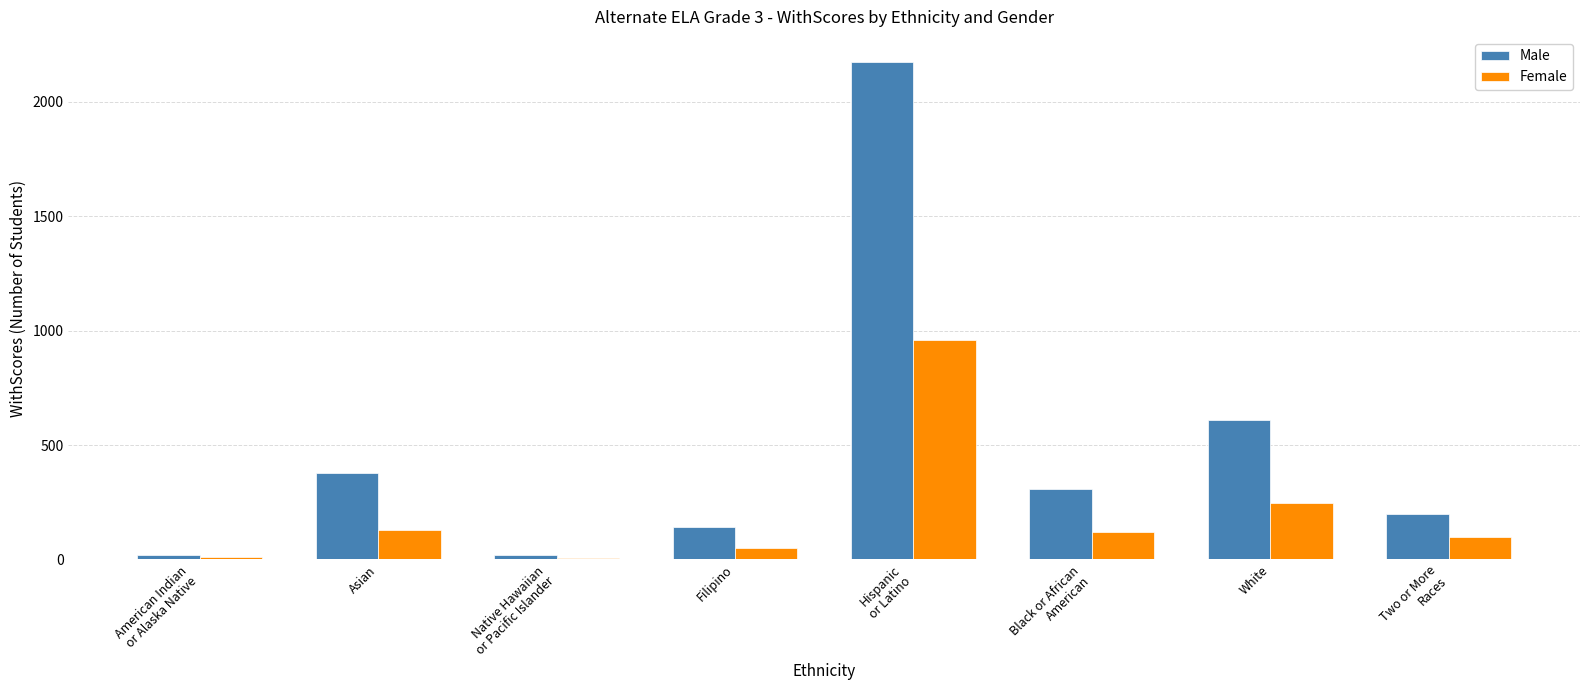

What is the maximum value shown in the chart?

2175